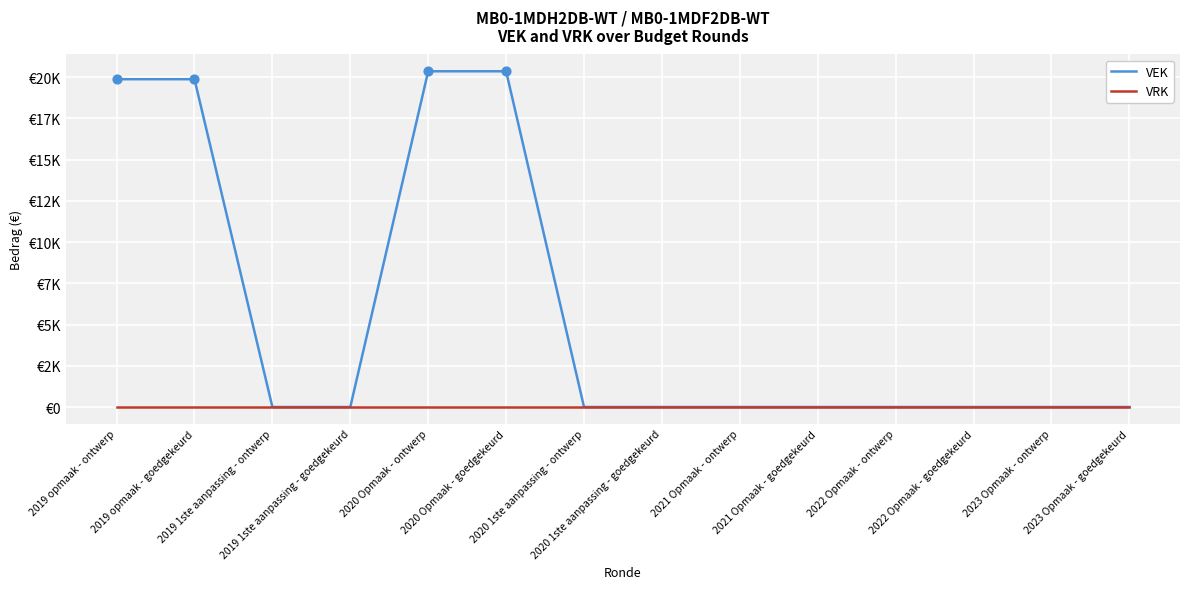

Is the value of VRK at 2019 1ste aanpassing - goedgekeurd greater than the value of VEK at 2019 1ste aanpassing - goedgekeurd?

No